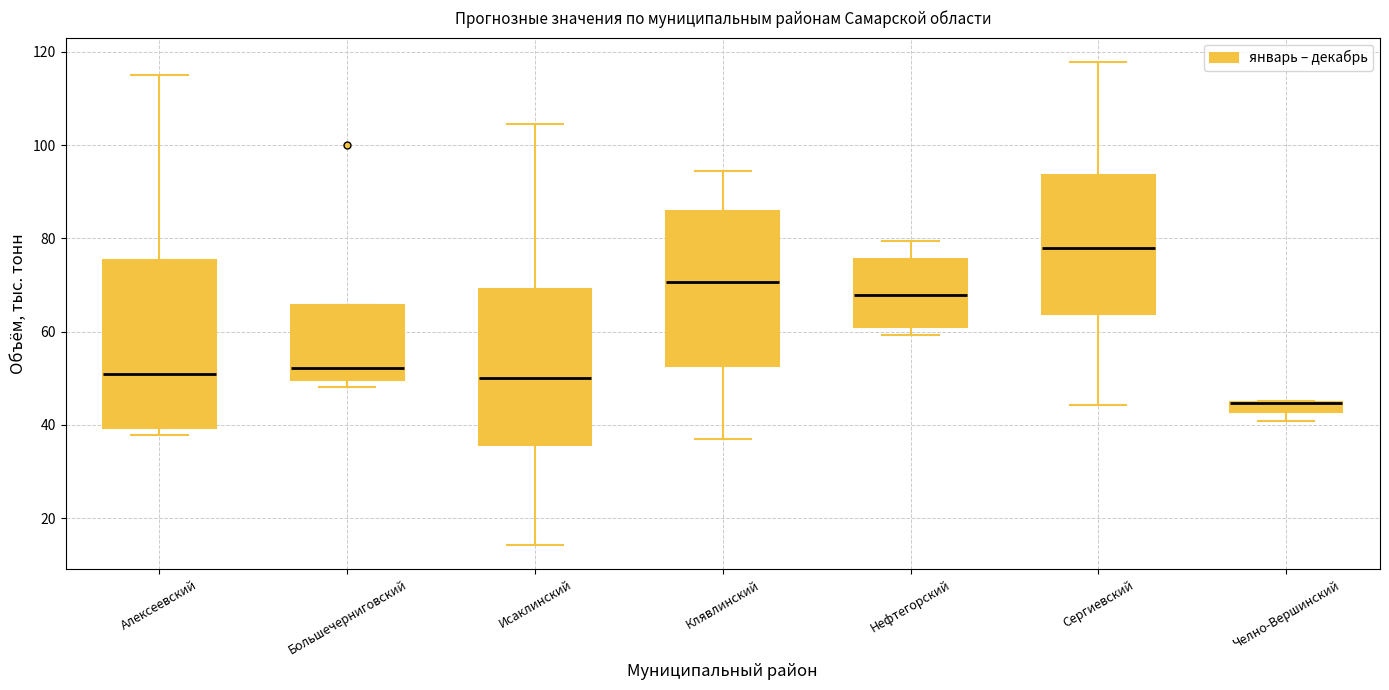

Where is the upper edge of the box for Сергиевский on the y-axis? The values are not printed on the chart, so give them approximately, as read against the axis.

94